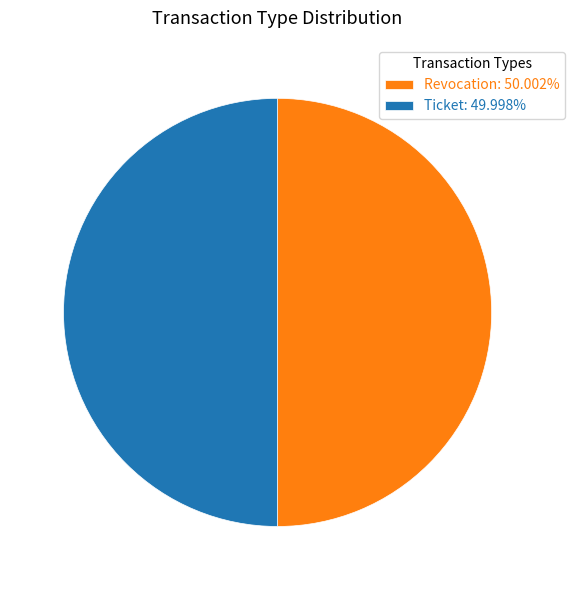

Is the sum of Ticket: 49.998% and Revocation: 50.002% greater than half?

Yes